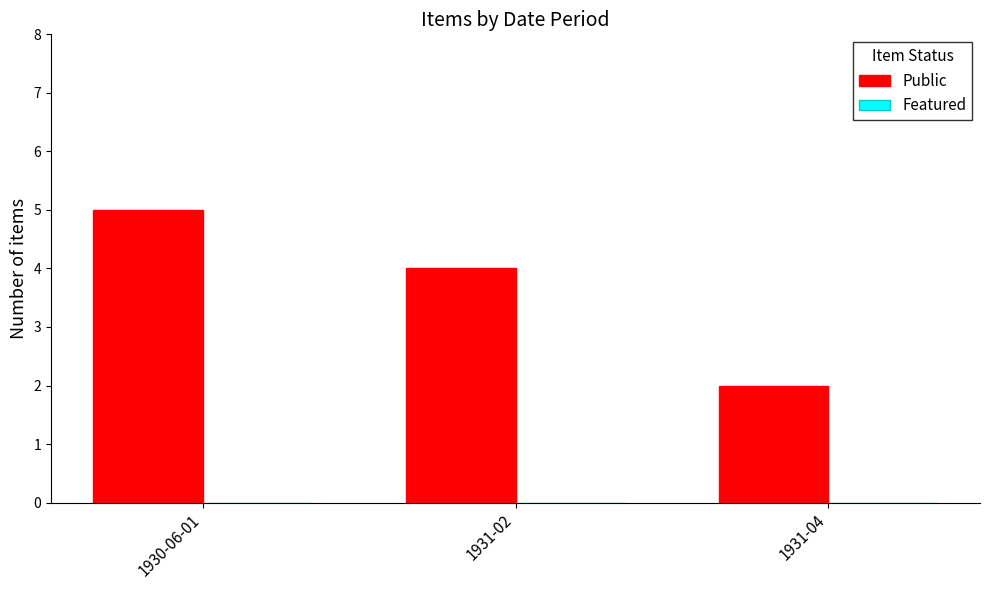

Reading right to left, list all the values displayed in this chart.

1931-04=2	1931-02=4	1930-06-01=5